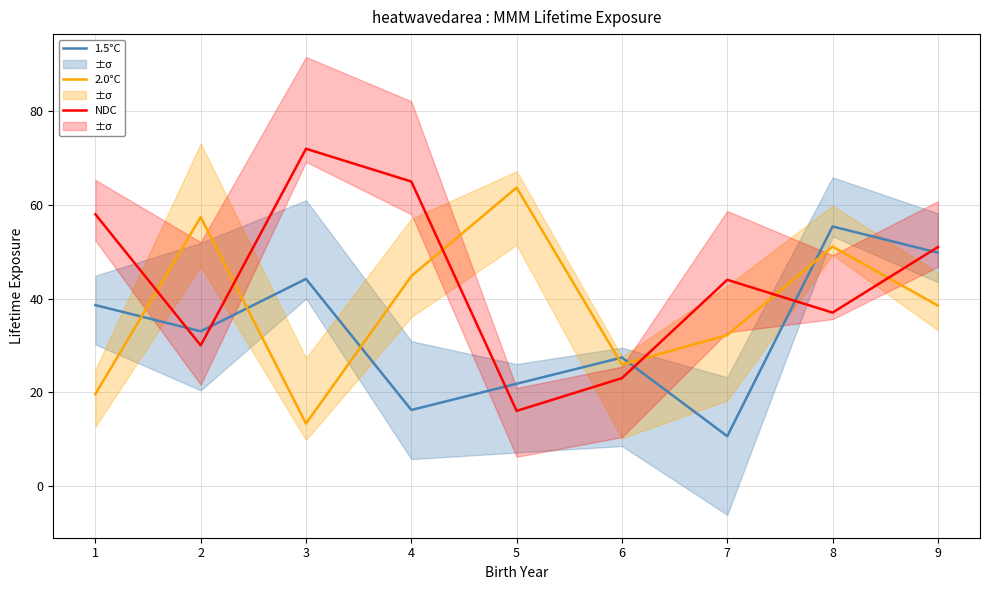

List the series in order of their peak value, highest first.

NDC, 2.0°C, 1.5°C